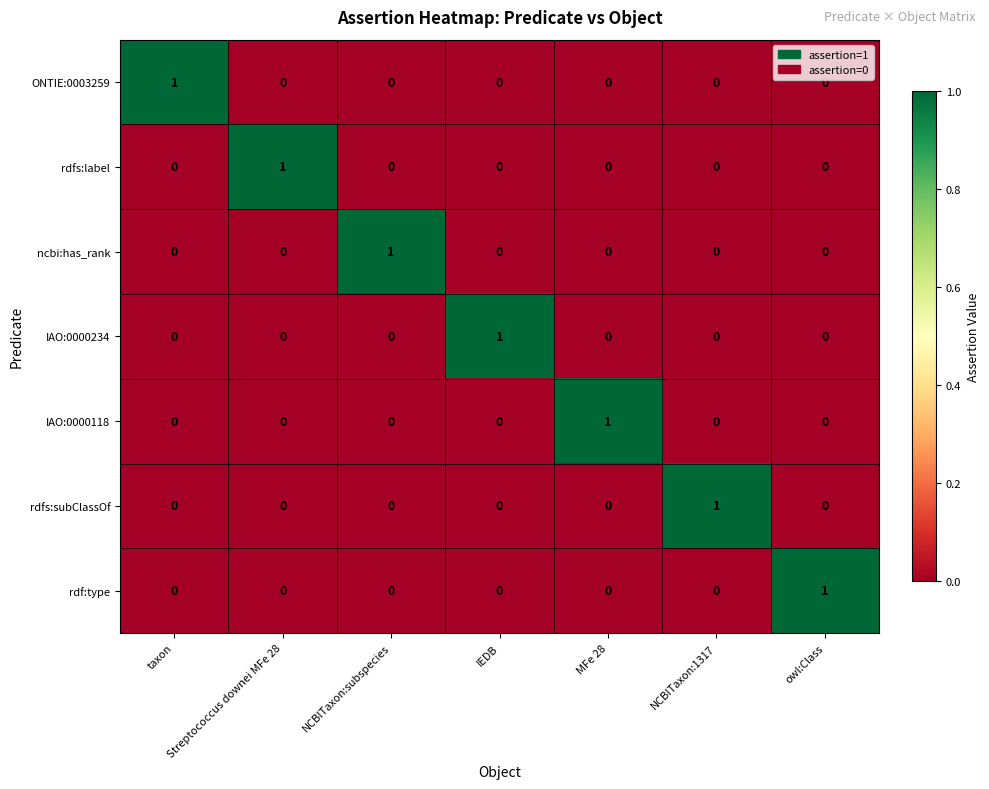

The IAO:0000118 series shows 0 at MFe 28. True or false?

False